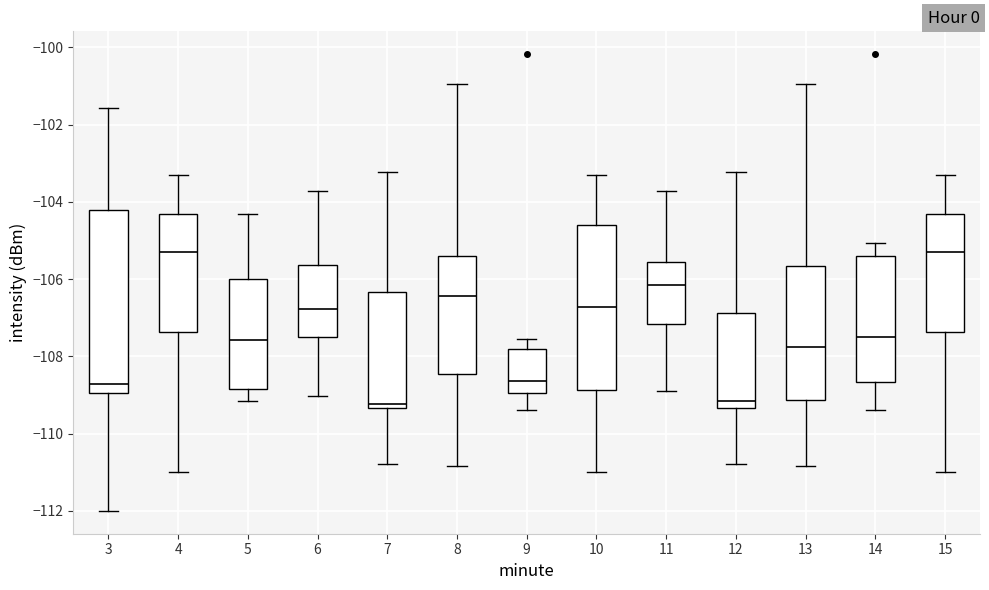

Where is the lower edge of the box at x = 5 on the y-axis? The values are not printed on the chart, so give them approximately, as read against the axis.

-108.8